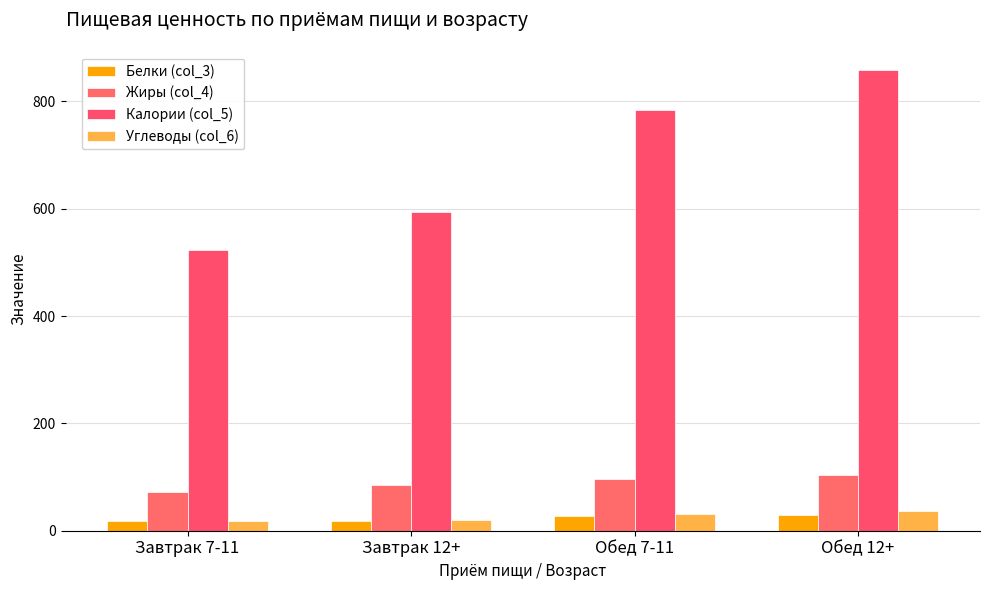

How many groups of bars are there?

4